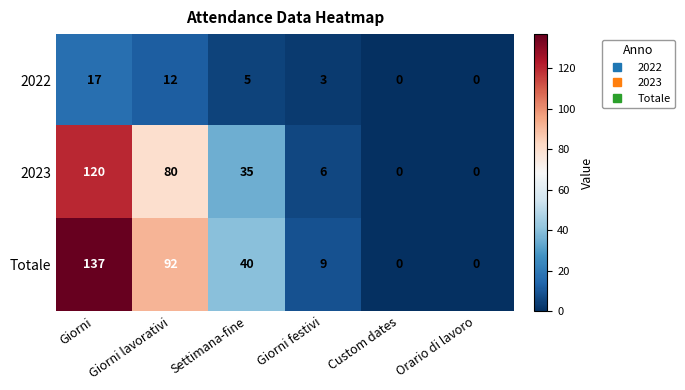

Which series has the largest total across all categories?

Totale